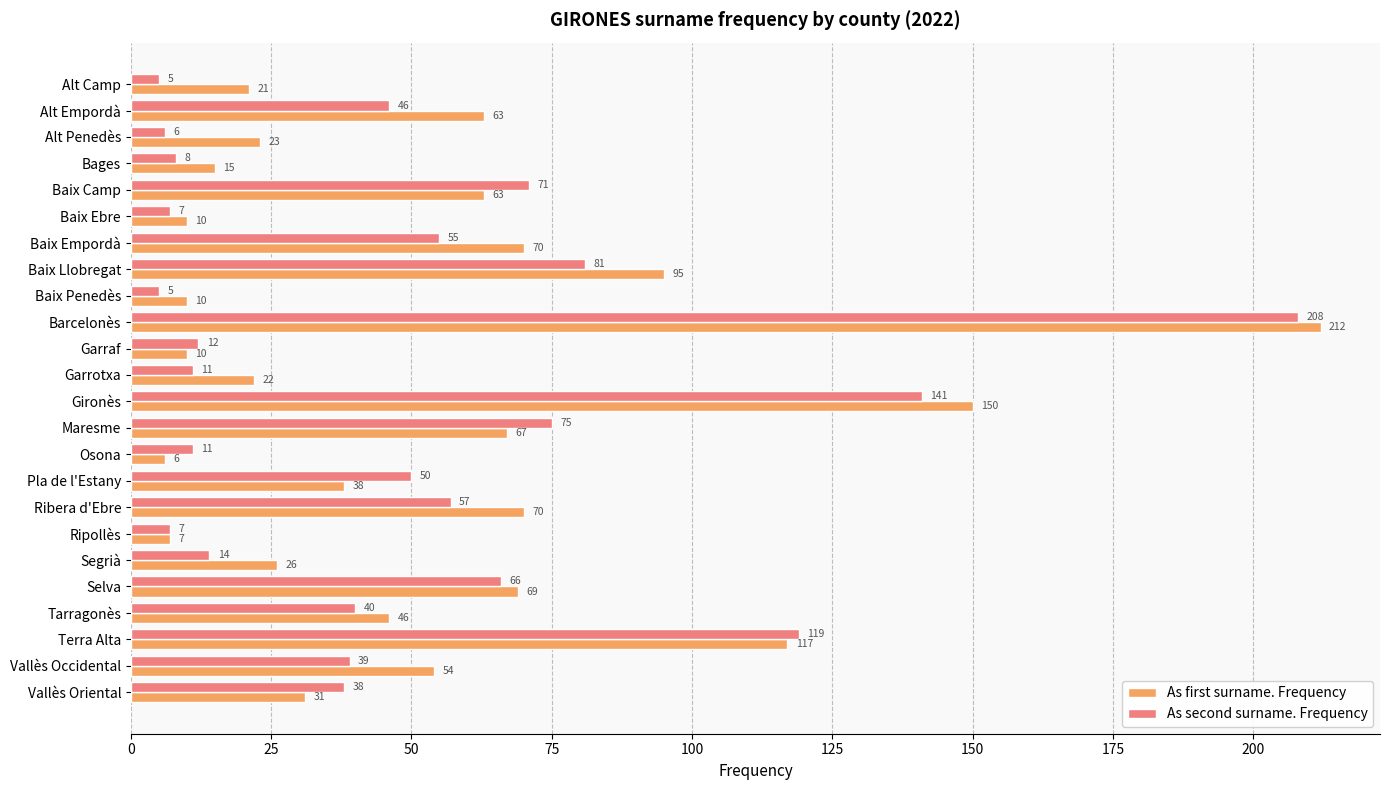

Which category has the highest value in the As second surname. Frequency series?

Barcelonès